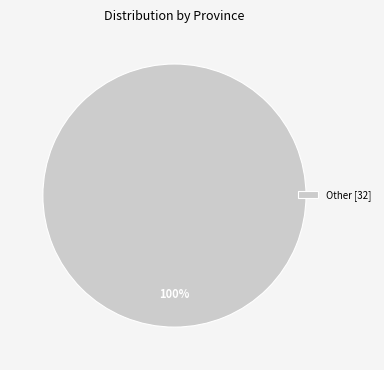

What percentage is the Other [32] slice, to the nearest percent?

100%